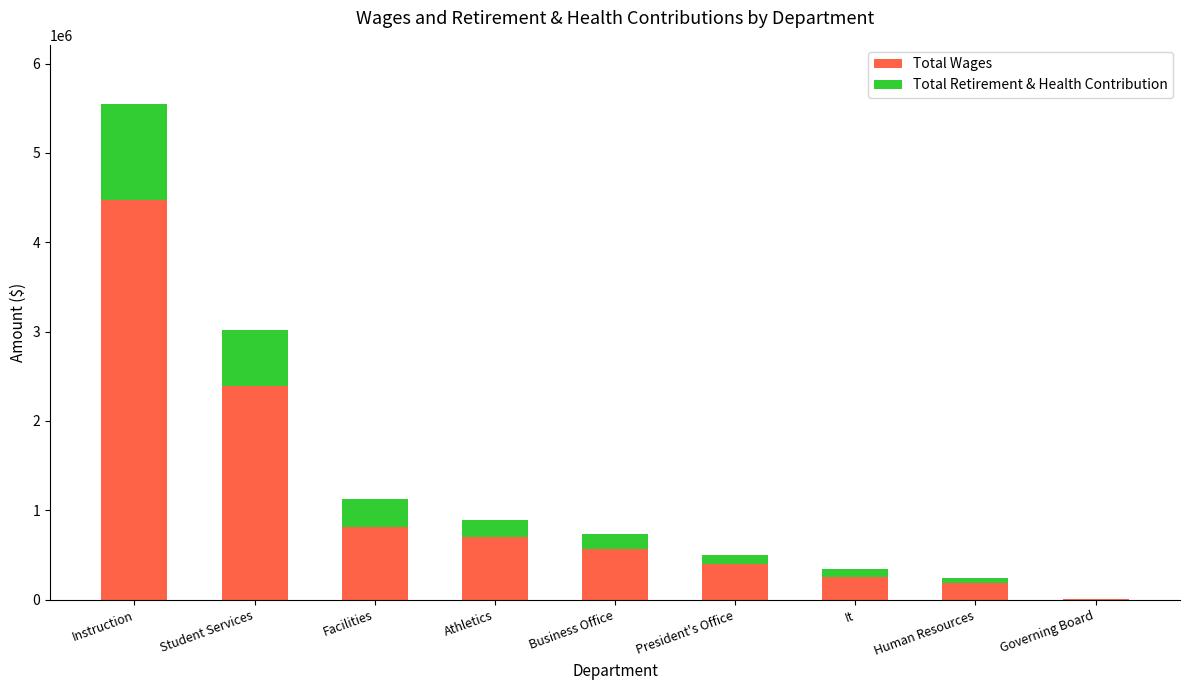

True or false: Total Wages has a value of 246358 at Business Office.

False